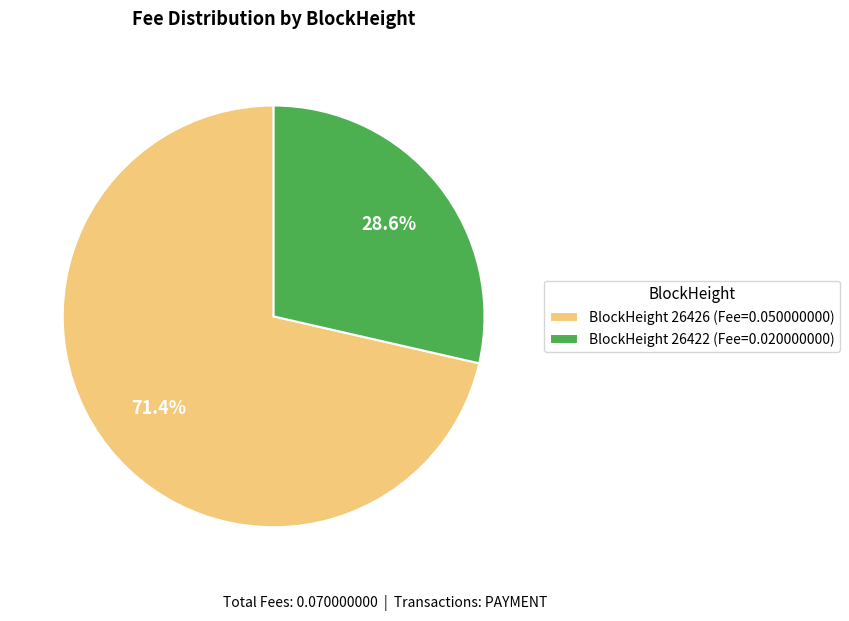

Rank the categories by value from lowest to highest.

BlockHeight 26422 (Fee=0.020000000), BlockHeight 26426 (Fee=0.050000000)